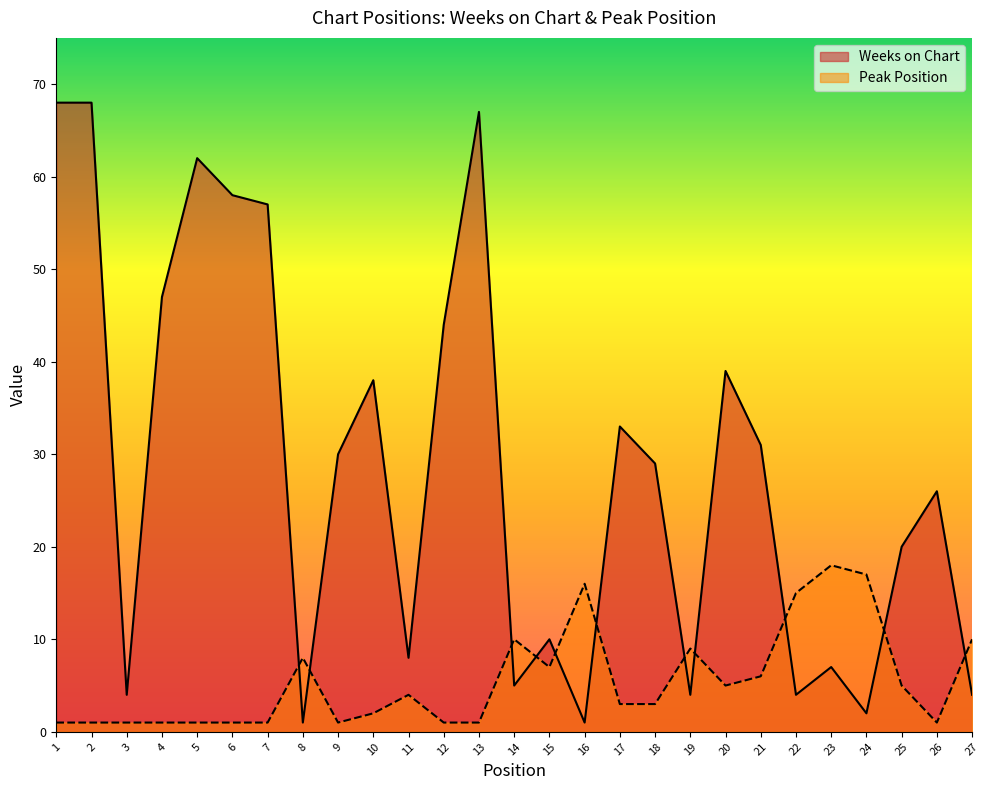

How many data points in Peak Position are less than 3?

12